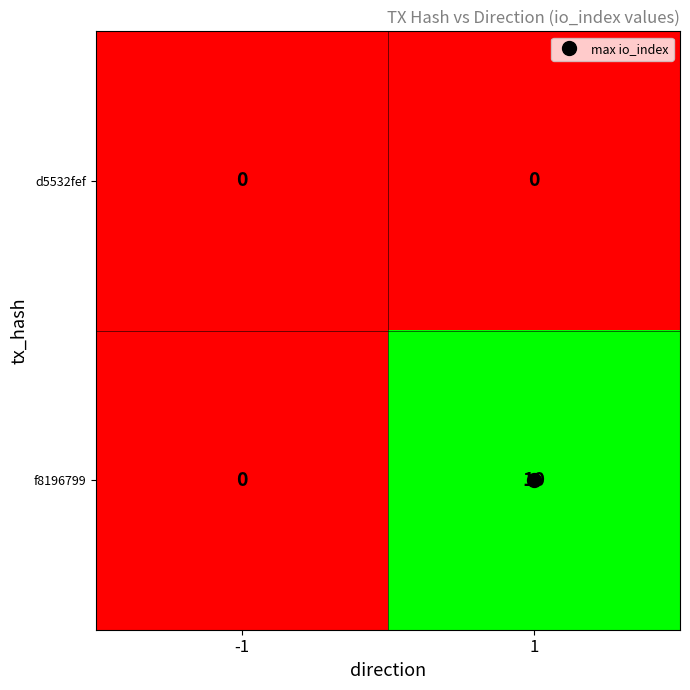

How many series are shown in this chart?

2